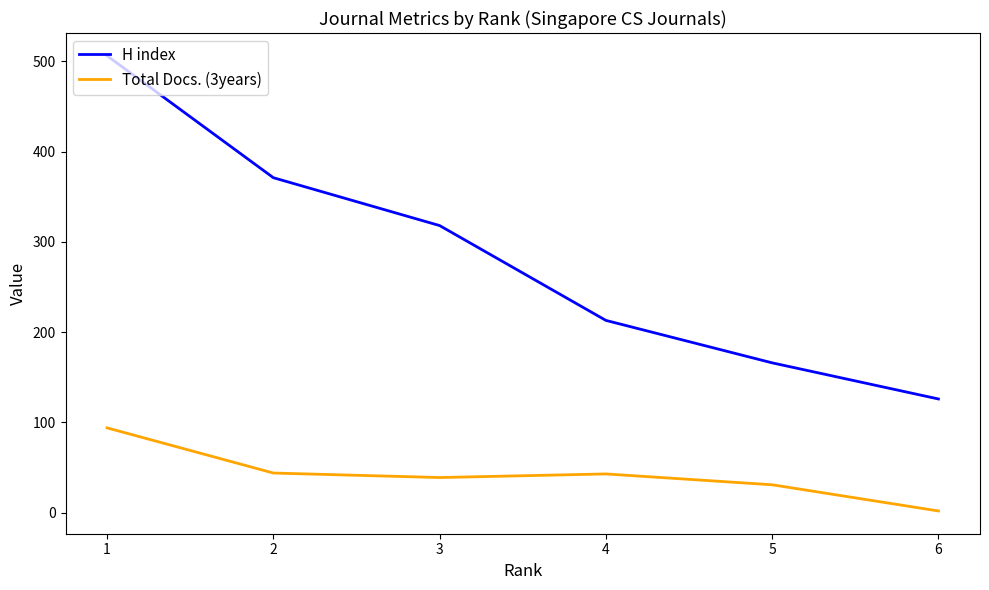

Which series has the largest total across all categories?

H index